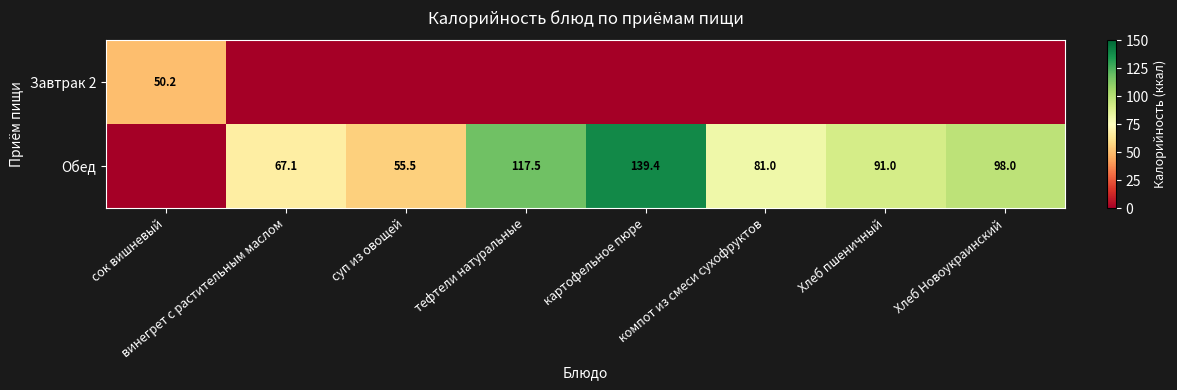

The Обед series shows 18.3 at винегрет с растительным маслом. True or false?

False